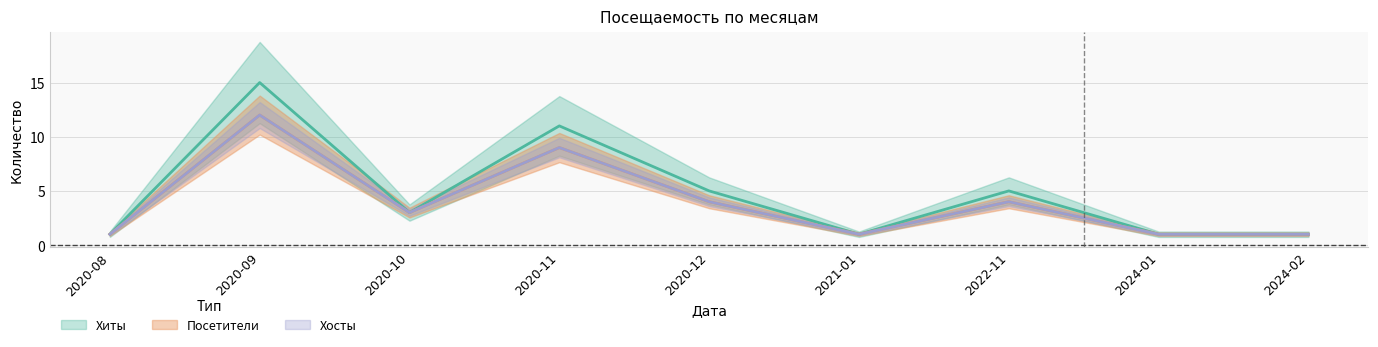

Is the value of Посетители at 2020-12 greater than the value of Хосты at 2024-01?

Yes